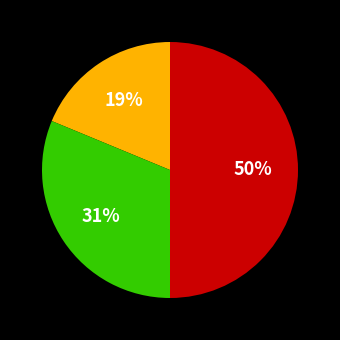

To the nearest percent, what is the difference between the largest and smallest slice percentages?

31%